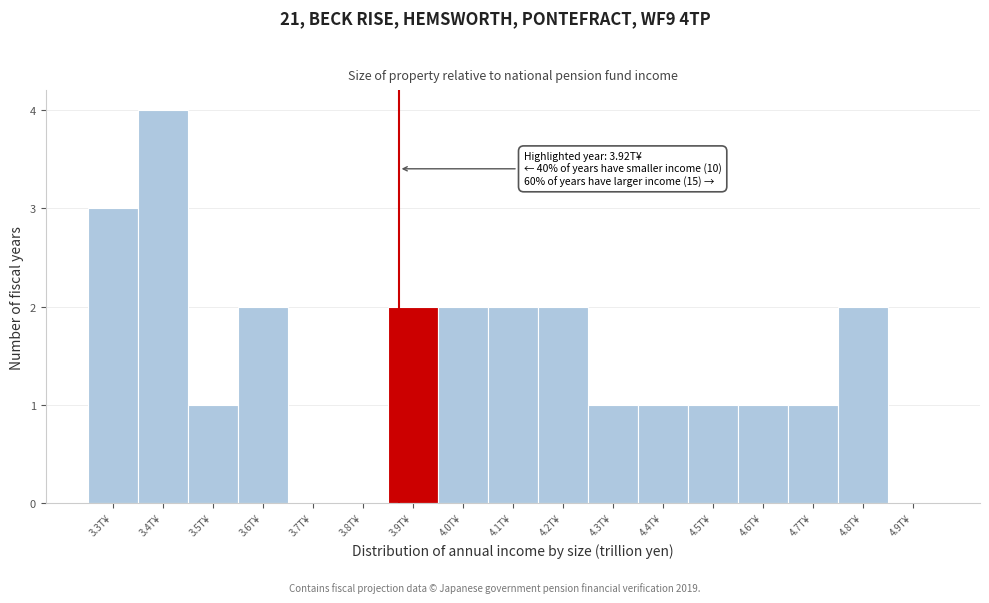

Reading left to right, what are all the values shown in this chart?

3.3T¥=3	3.4T¥=4	3.5T¥=1	3.6T¥=2	3.7T¥=0	3.8T¥=0	3.9T¥=2	4.0T¥=2	4.1T¥=2	4.2T¥=2	4.3T¥=1	4.4T¥=1	4.5T¥=1	4.6T¥=1	4.7T¥=1	4.8T¥=2	4.9T¥=0